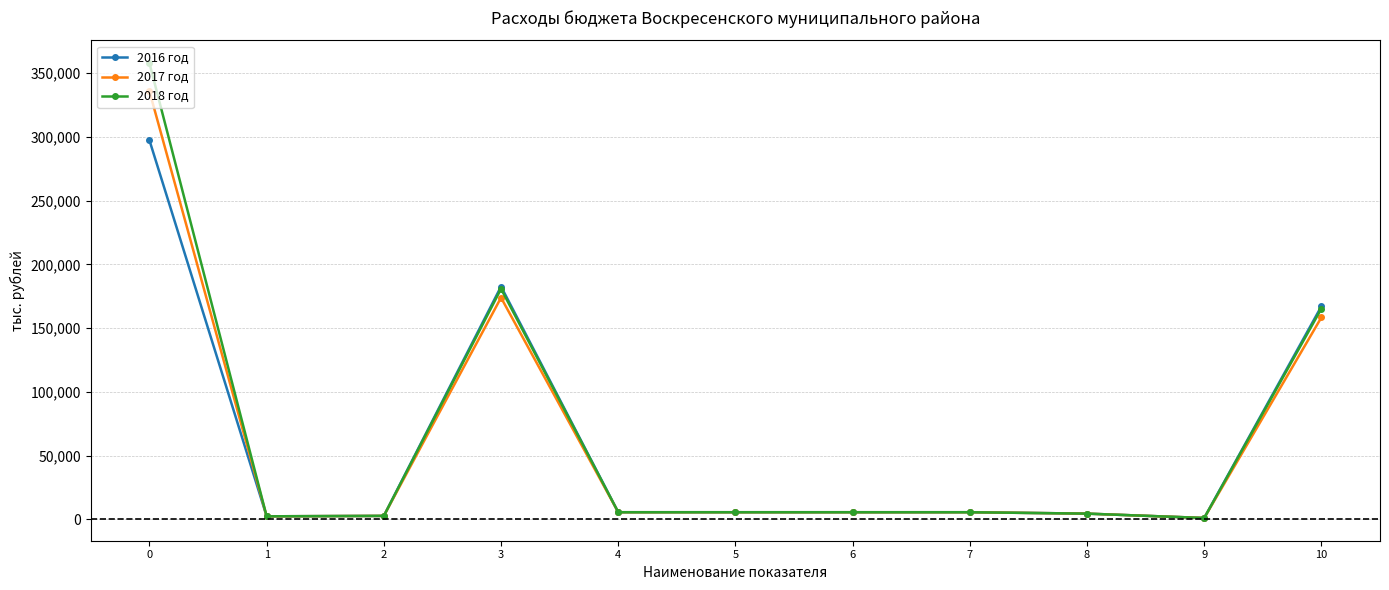

What is the minimum value shown in the chart?

1100.0